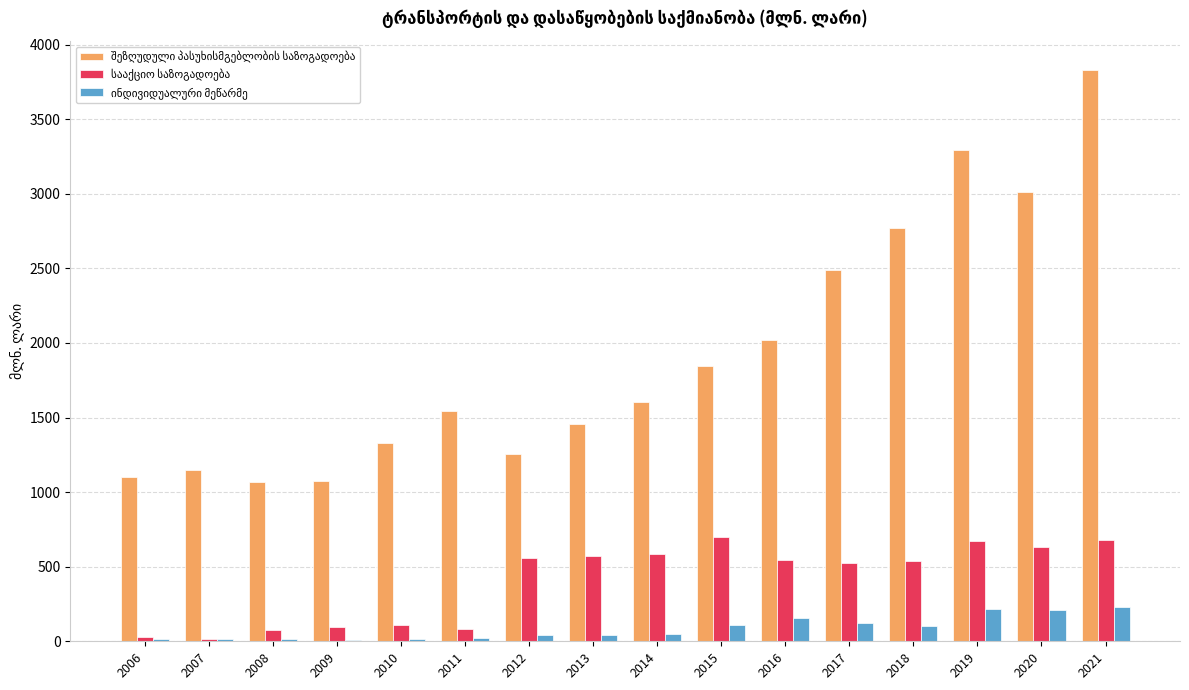

What is the maximum value shown in the chart?

3832.5